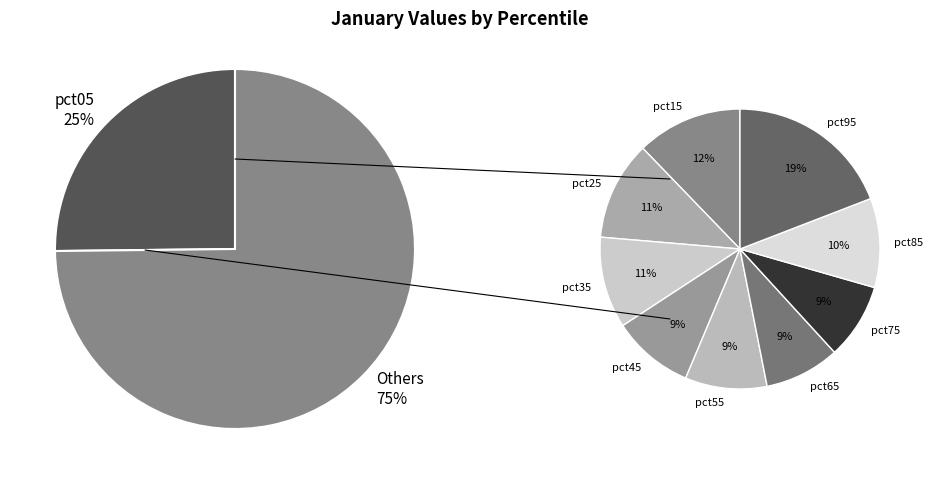

To the nearest percent, what percentage of the pie is pct95?

14%